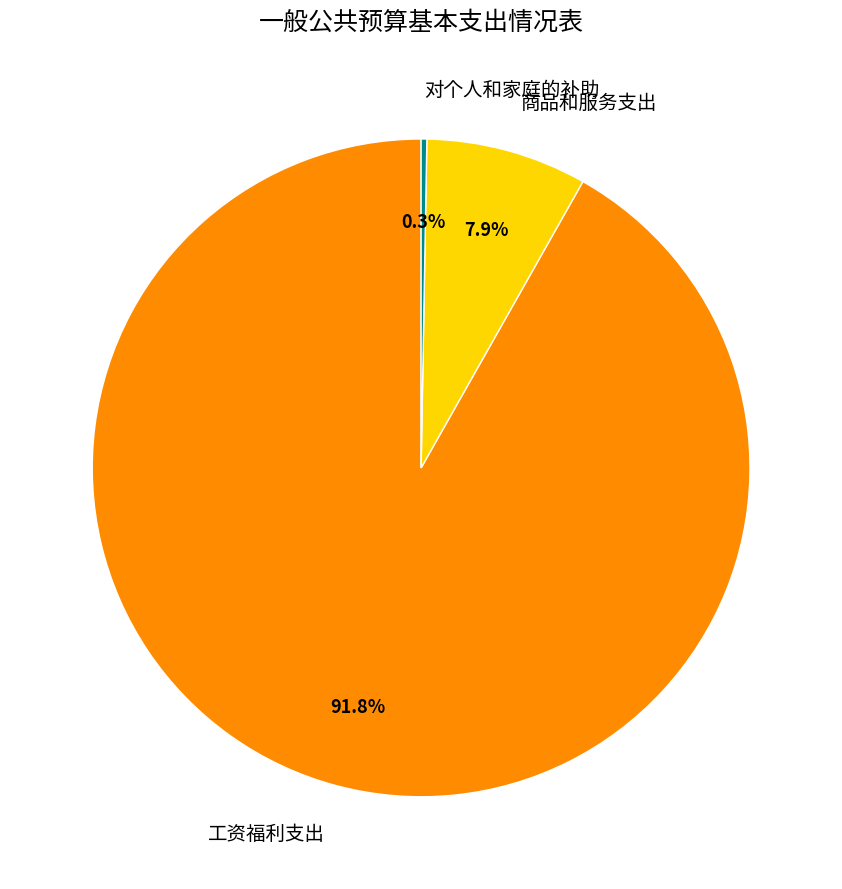

Rank the categories by value from highest to lowest.

工资福利支出, 商品和服务支出, 对个人和家庭的补助